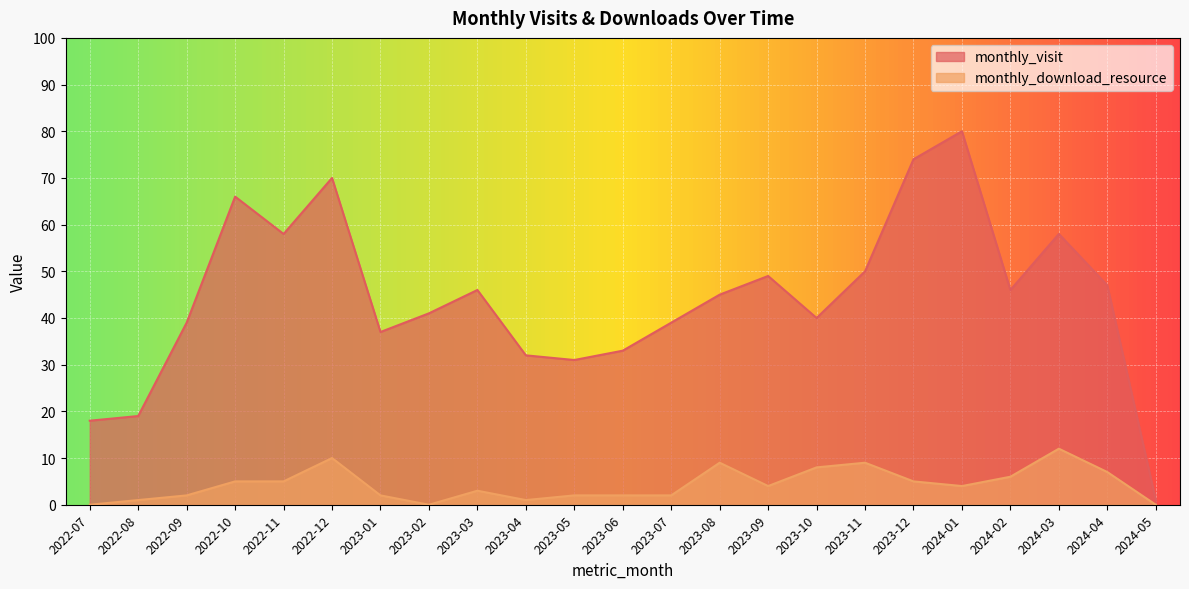

Does the chart display data point markers on the line(s)?

No